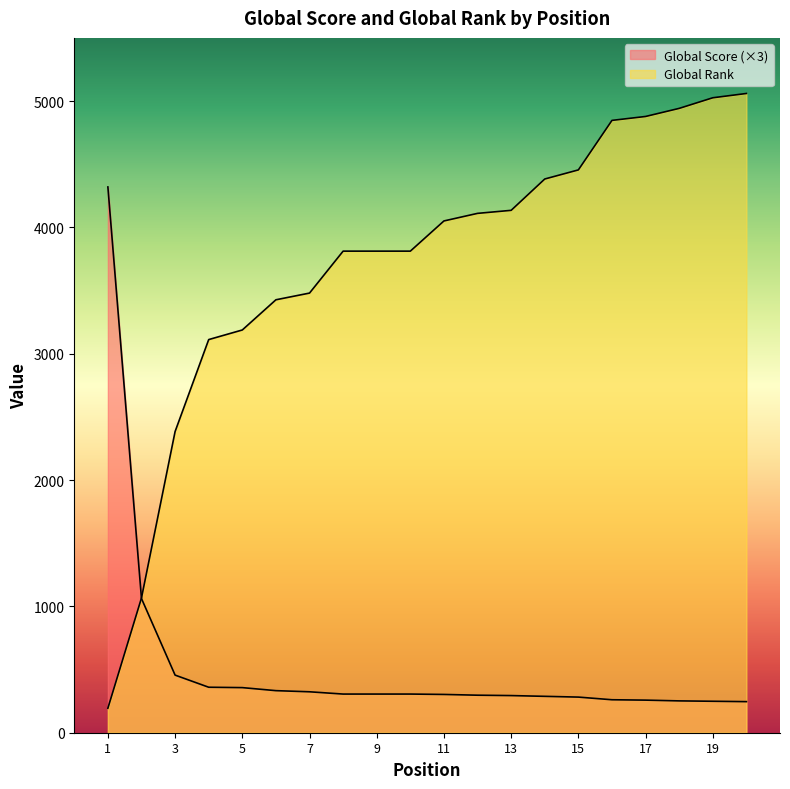

Rank the series at 4 from lowest to highest value.

Global Score, Global Rank